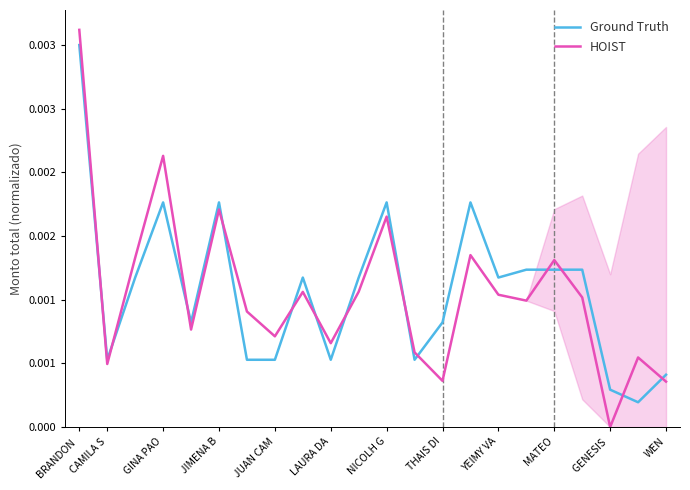

The HOIST series shows 0.0 at MATEO. True or false?

False